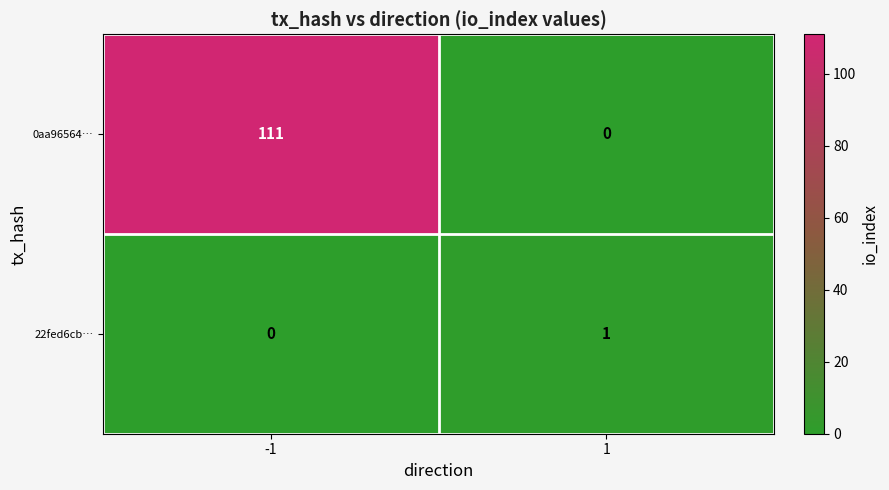

What is the maximum value shown in the chart?

111